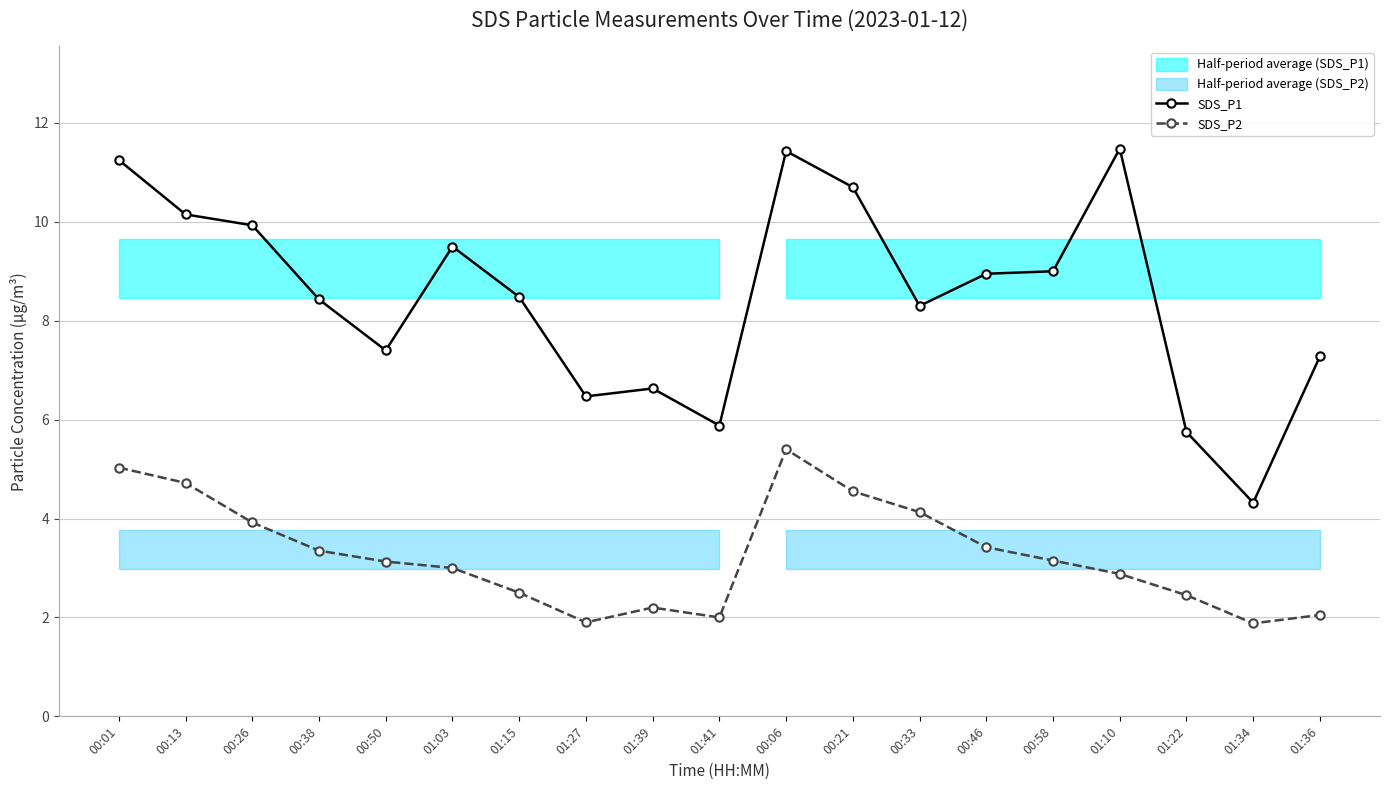

Rank the series at 01:03 from highest to lowest value.

SDS_P1, SDS_P2